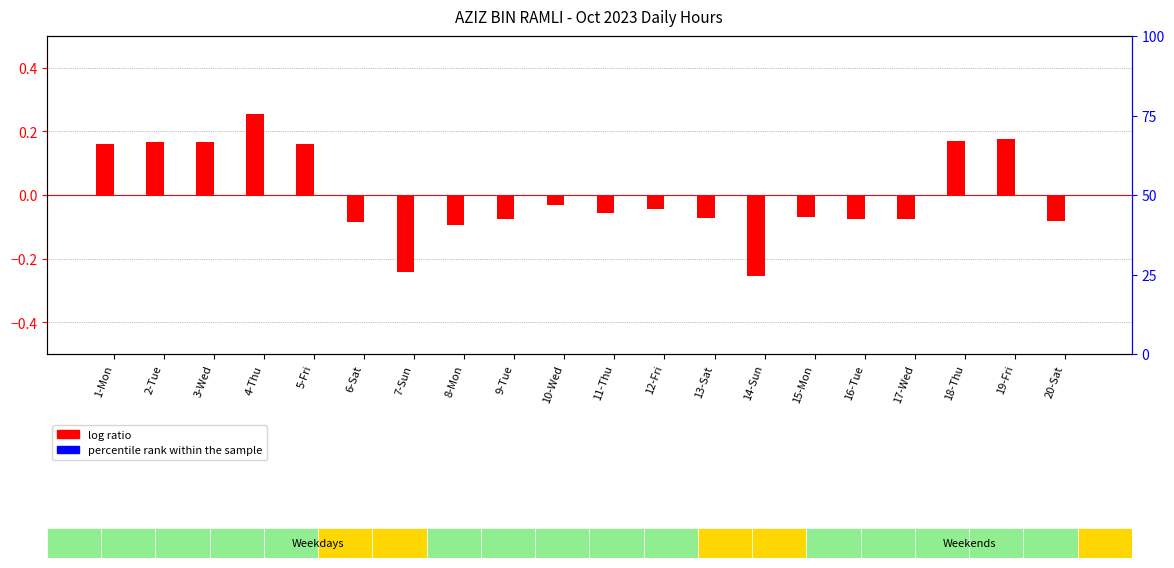

How many data points in log ratio are less than 0?

13